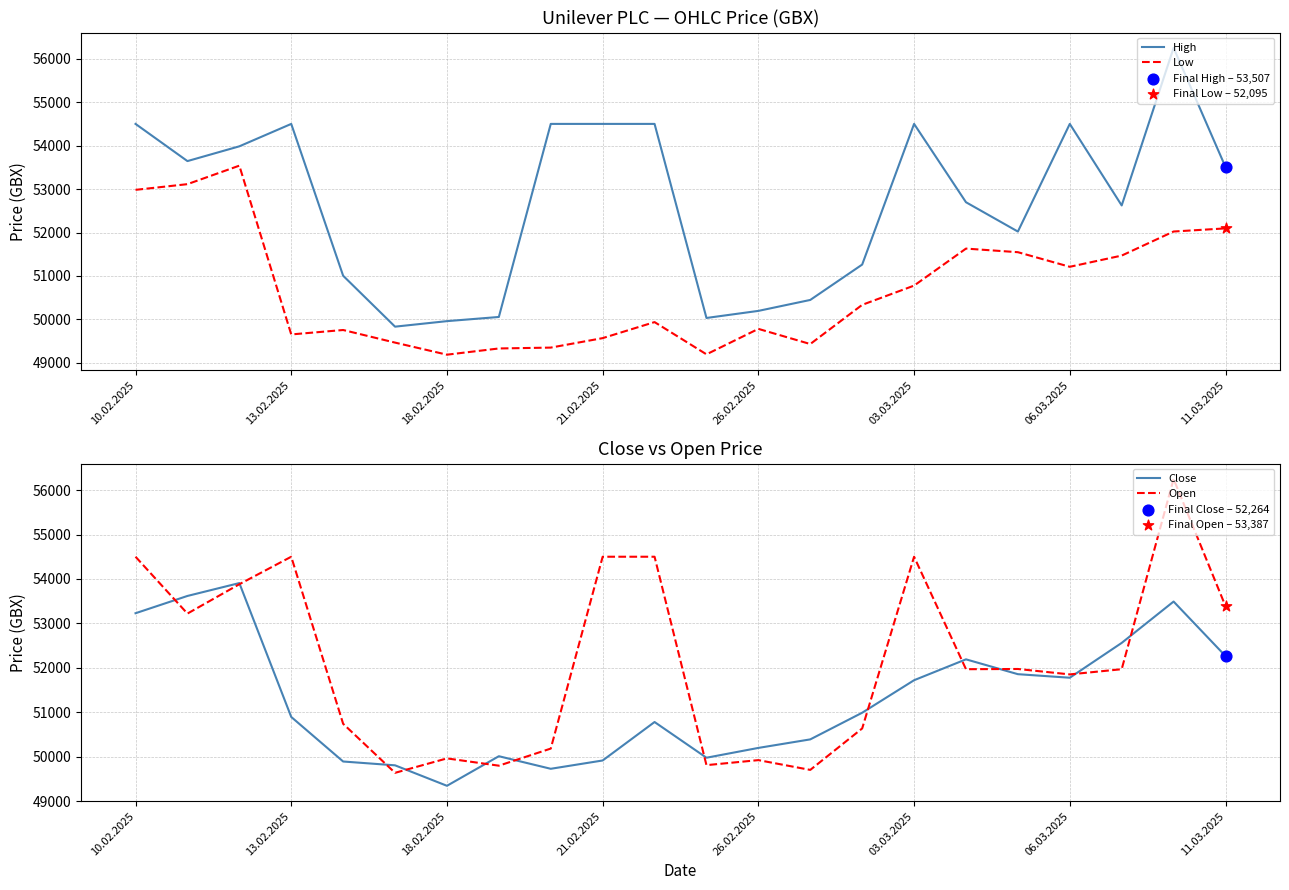

At how many categories does at least one series exceed 55846?

1